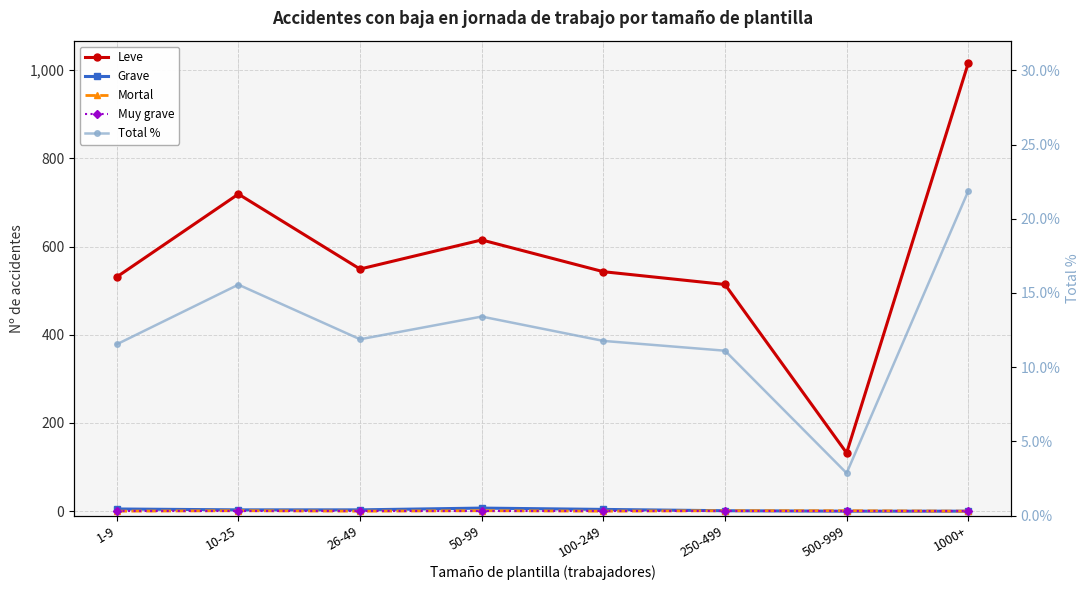

Reading left to right, what are all the values shown in this chart?

Leve: 1-9=531.0	10-25=719.0	26-49=549.0	50-99=615.0	100-249=543.0	250-499=514.0	500-999=132.0	1000+=1016.0
Grave: 1-9=5.0	10-25=3.0	26-49=3.0	50-99=7.0	100-249=4.0	250-499=1.0	500-999=0.0	1000+=0.0
Mortal: 1-9=0.0	10-25=1.0	26-49=0.0	50-99=1.0	100-249=0.0	250-499=1.0	500-999=1.0	1000+=0.0
Muy grave: 1-9=0.0	10-25=0.0	26-49=0.0	50-99=0.0	100-249=0.0	250-499=0.0	500-999=0.0	1000+=0.0
Total %: 1-9=11.5	10-25=15.6	26-49=11.9	50-99=13.4	100-249=11.8	250-499=11.1	500-999=2.9	1000+=21.9